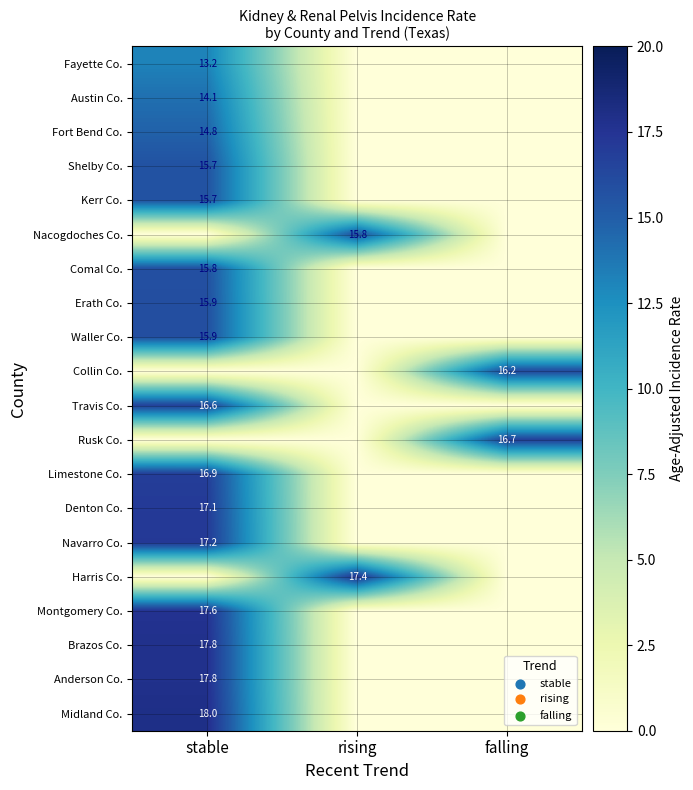

Is it true that Nacogdoches Co. equals 15.8 at rising?

True